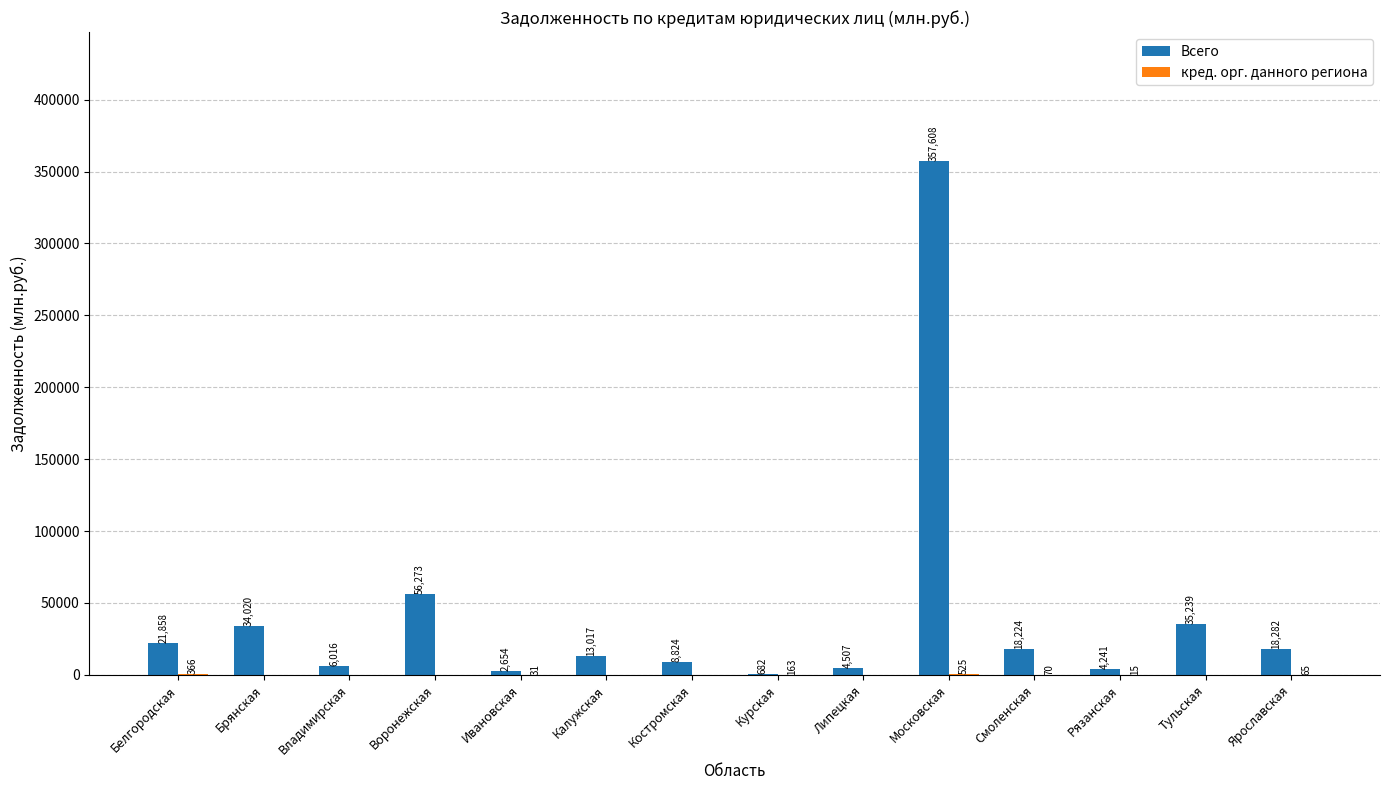

What is the total value across all series at Липецкая?

4507